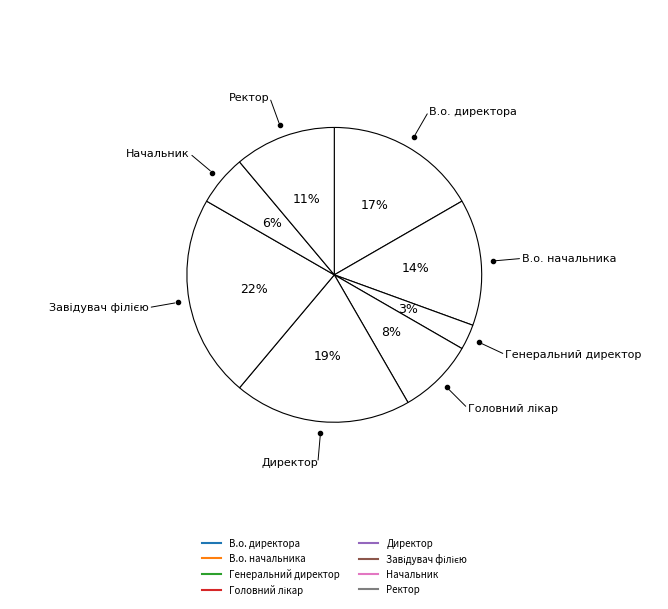

What is the change in value from В.о. директора to Головний лікар?

-3